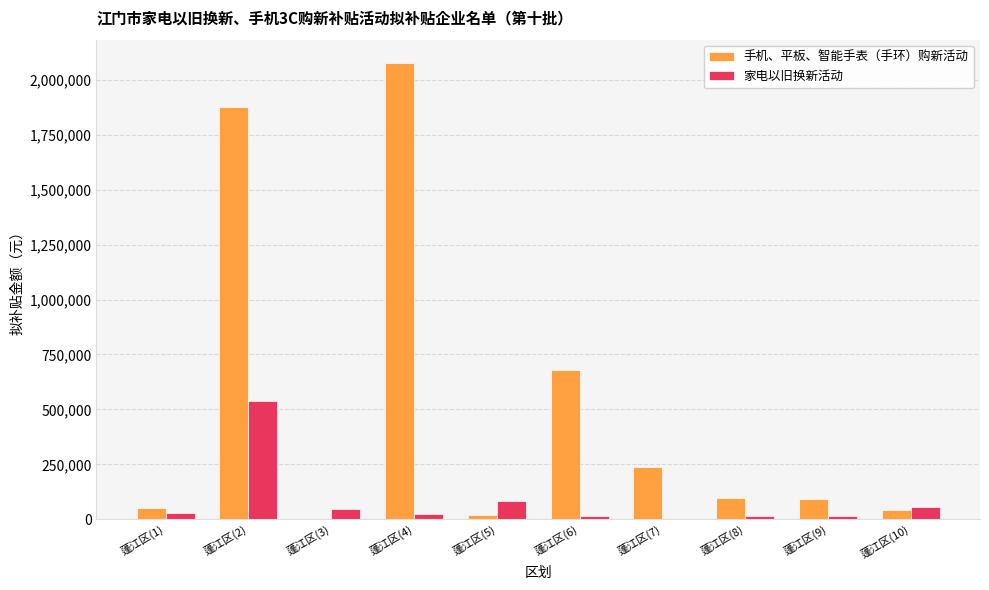

Which category has the highest value in the 手机、平板、智能手表（手环）购新活动 series?

蓬江区(4)